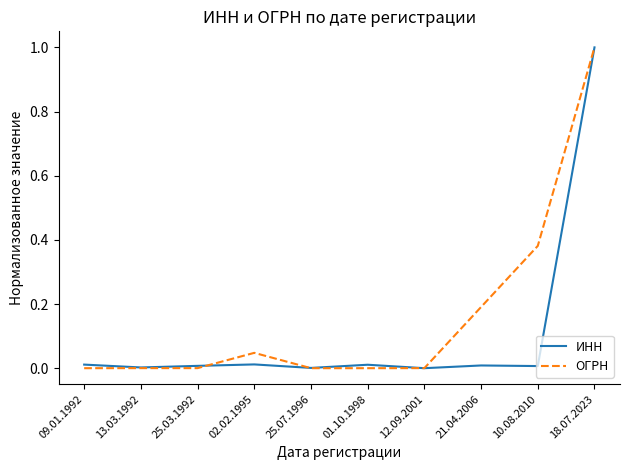

What are all the series names shown in the legend?

ИНН, ОГРН